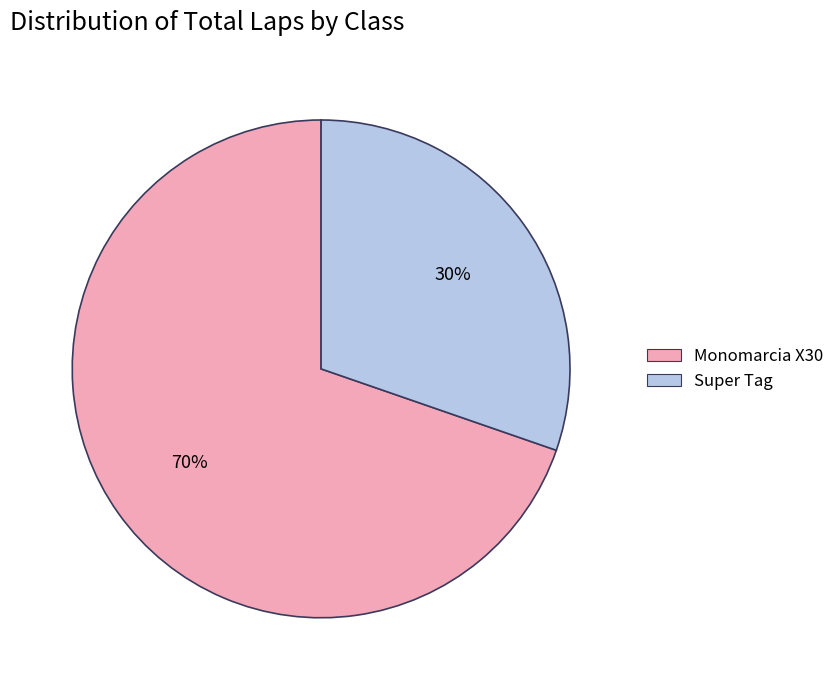

Which category has the smallest portion of the pie?

Super Tag